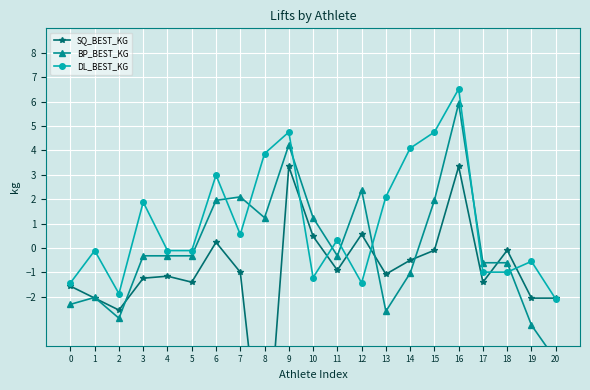

At how many categories does at least one series exceed 2?

9